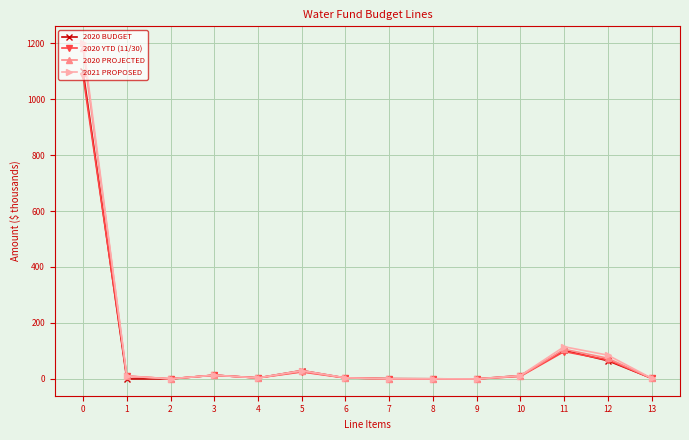

What is the value of the 2020 BUDGET point at the 8th from the left?

1.0